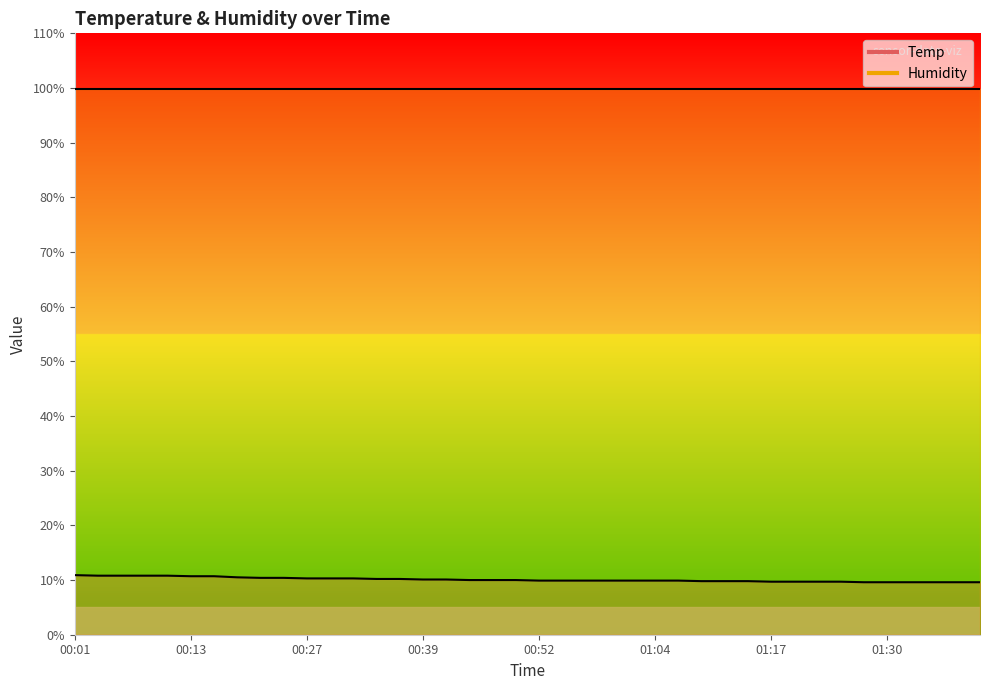

Reading left to right, list all the values displayed in this chart.

10.9	10.8	10.8	10.8	10.8	10.7	10.7	10.5	10.4	10.4	10.3	10.3	10.3	10.2	10.2	10.1	10.1	10.0	10.0	10.0	9.9	9.9	9.9	9.9	9.9	9.9	9.9	9.8	9.8	9.8	9.7	9.7	9.7	9.7	9.6	9.6	9.6	9.6	9.6	9.6